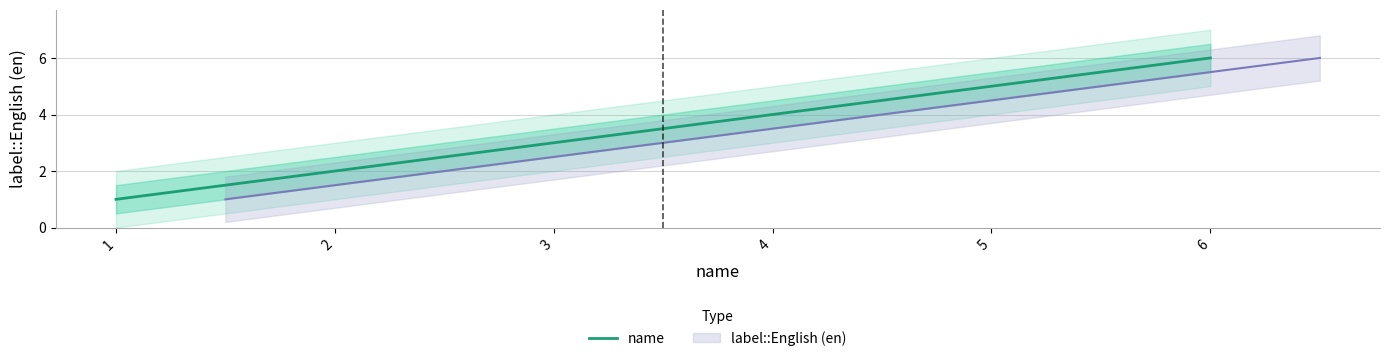

True or false: the data shows 3 at 5.

False